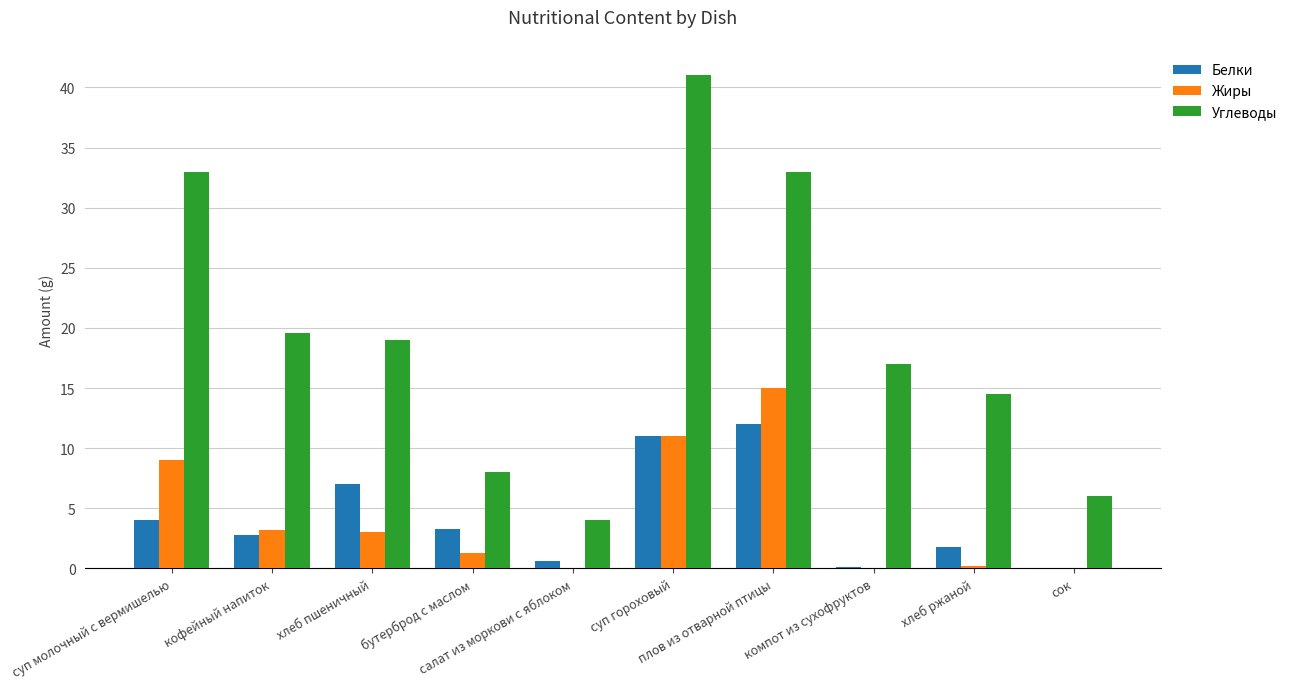

What is the maximum value shown in the chart?

41.0